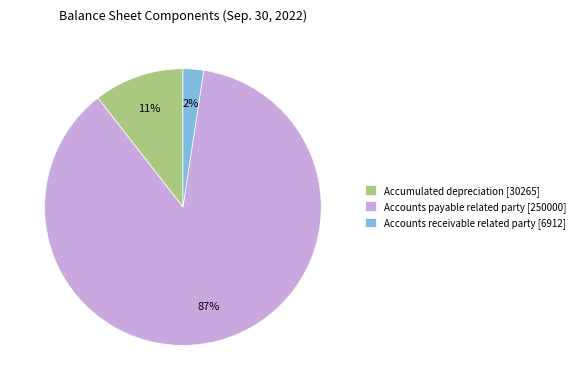

How many slices are in this pie chart?

3